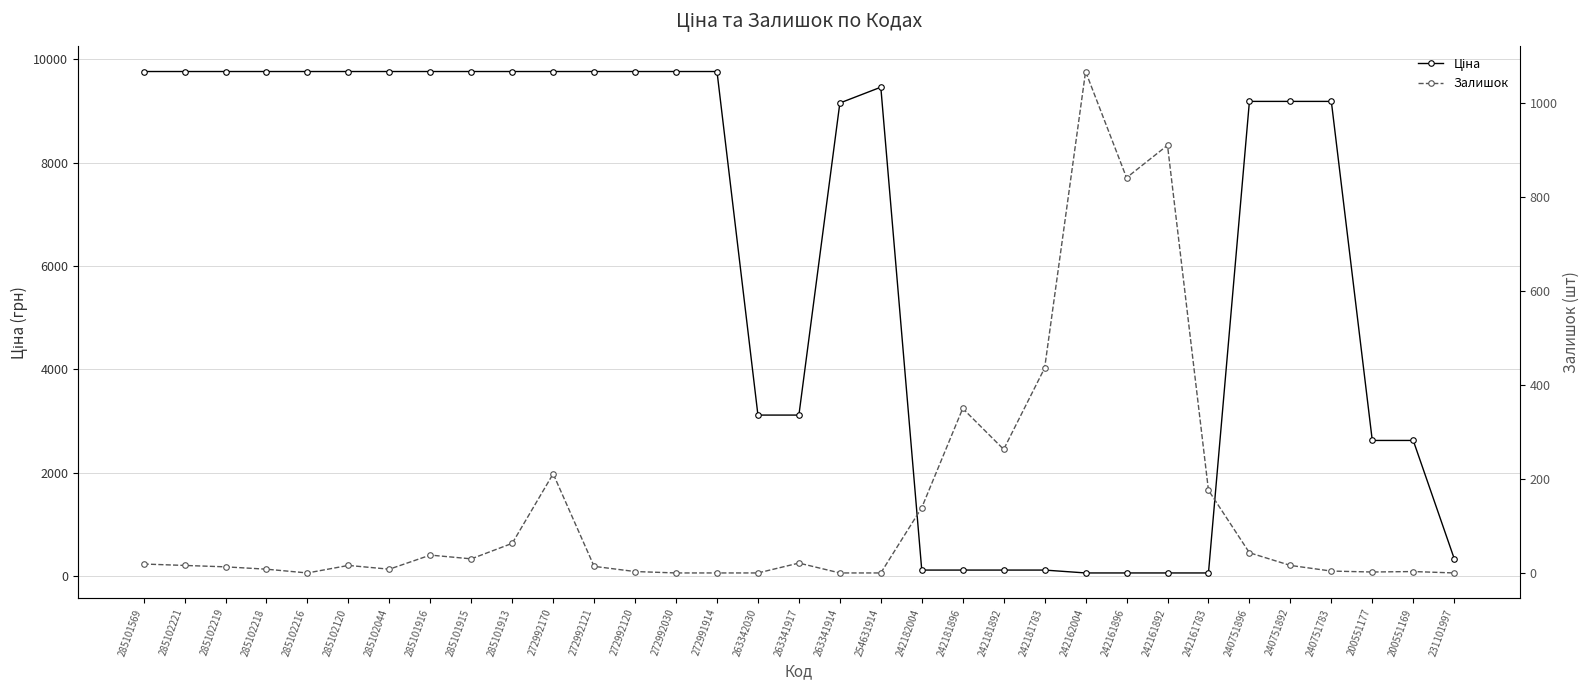

How many lines are shown in the chart?

2